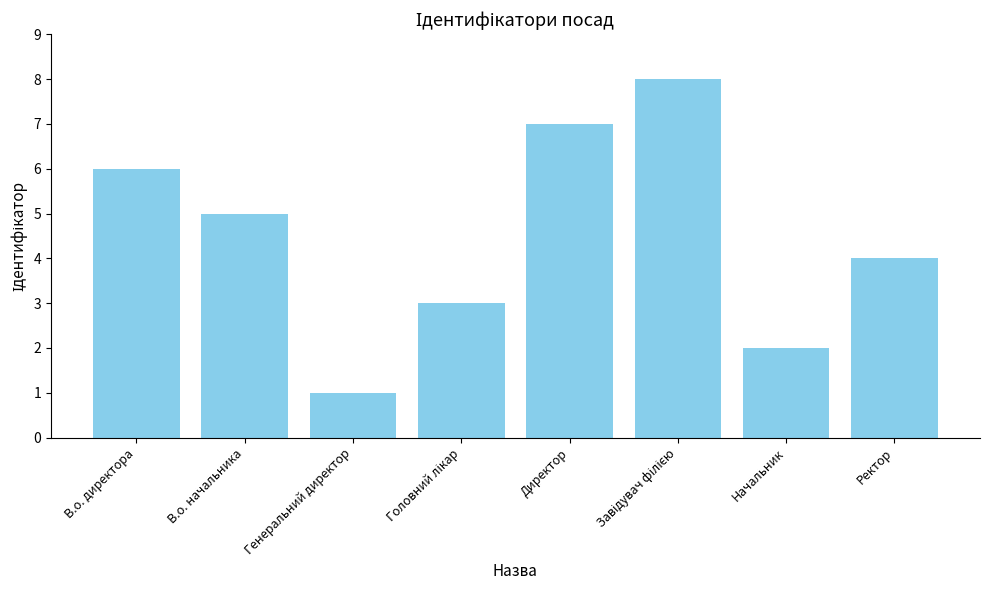

The chart shows a value of 7 at Директор. True or false?

True